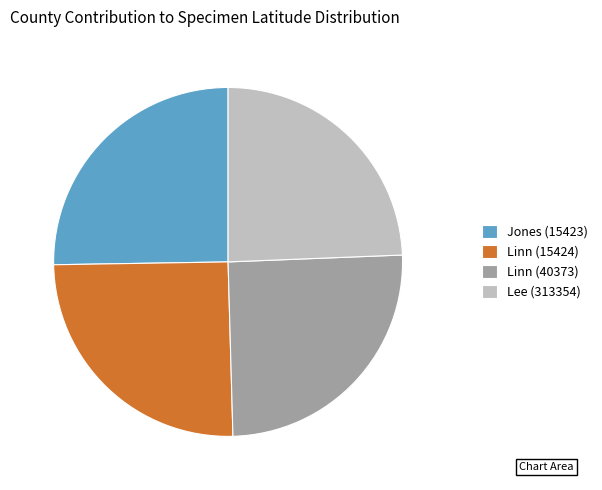

True or false: Lee (313354) accounts for 35% of the total.

False